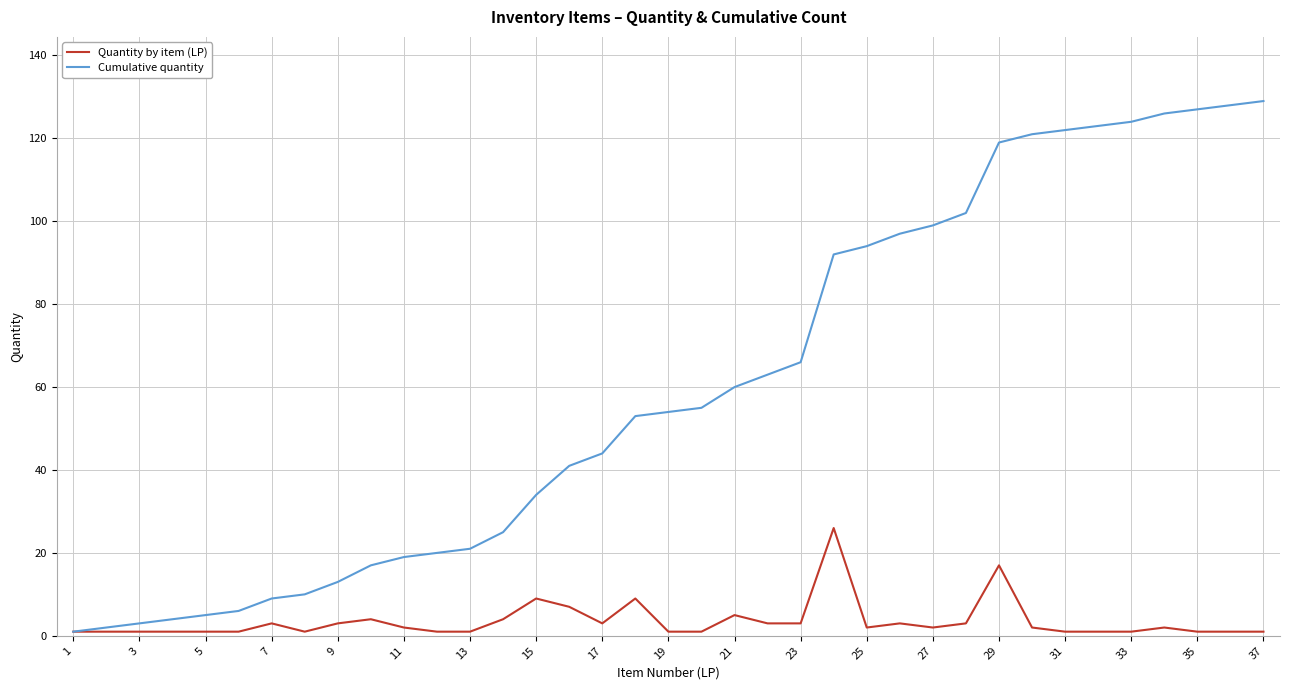

What is the highest value of the Quantity by item (LP) series?

26